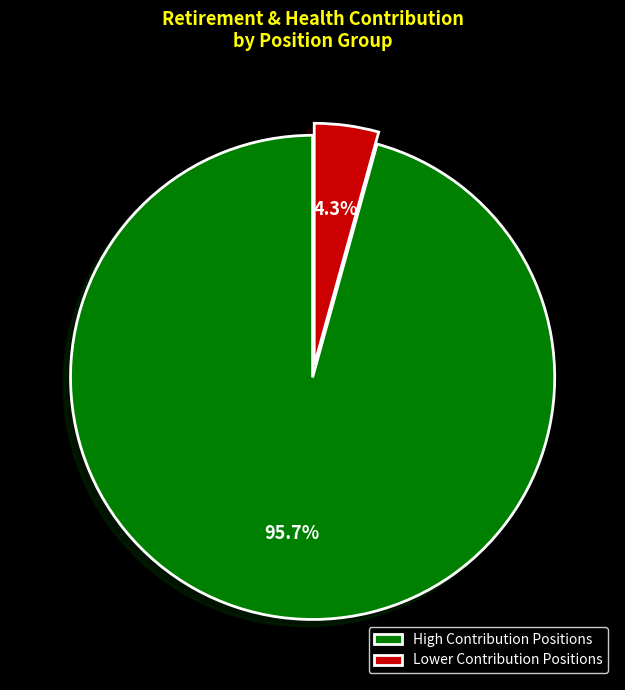

Which category has the biggest portion of the pie?

High Contribution Positions